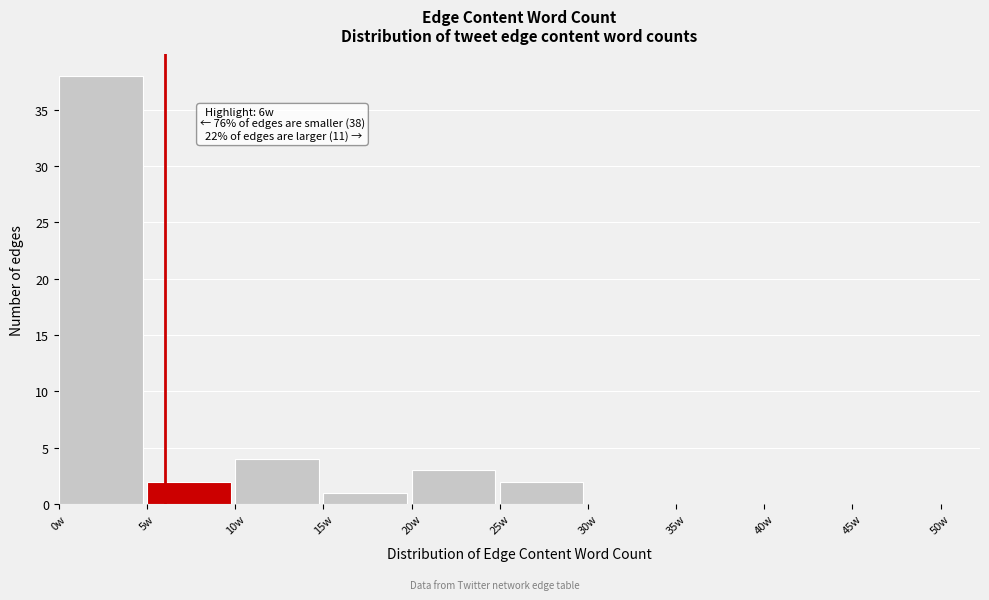

Which range on the x-axis has the tallest bar?

0 to 5